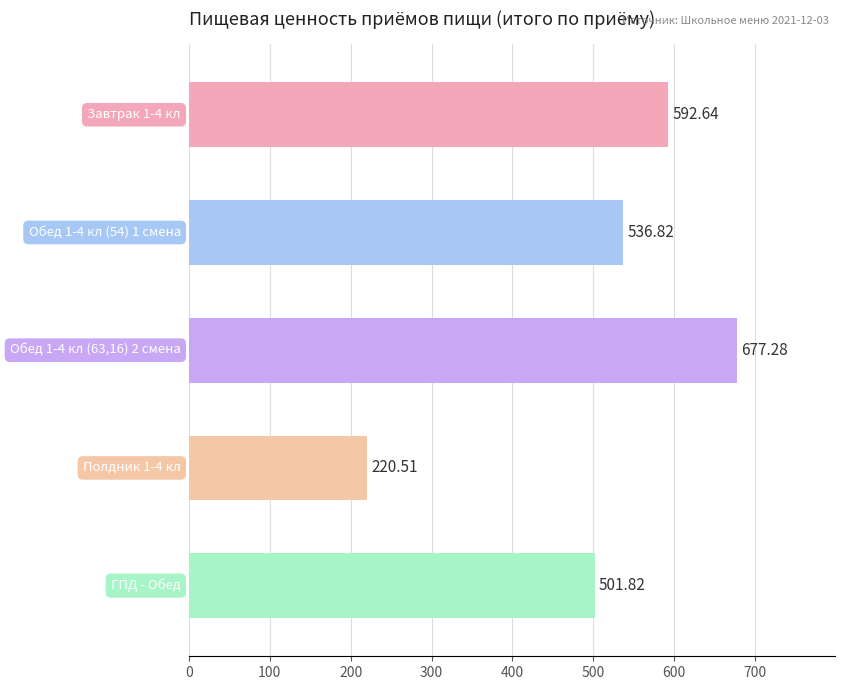

What is the difference between the second highest and second lowest values?

90.8